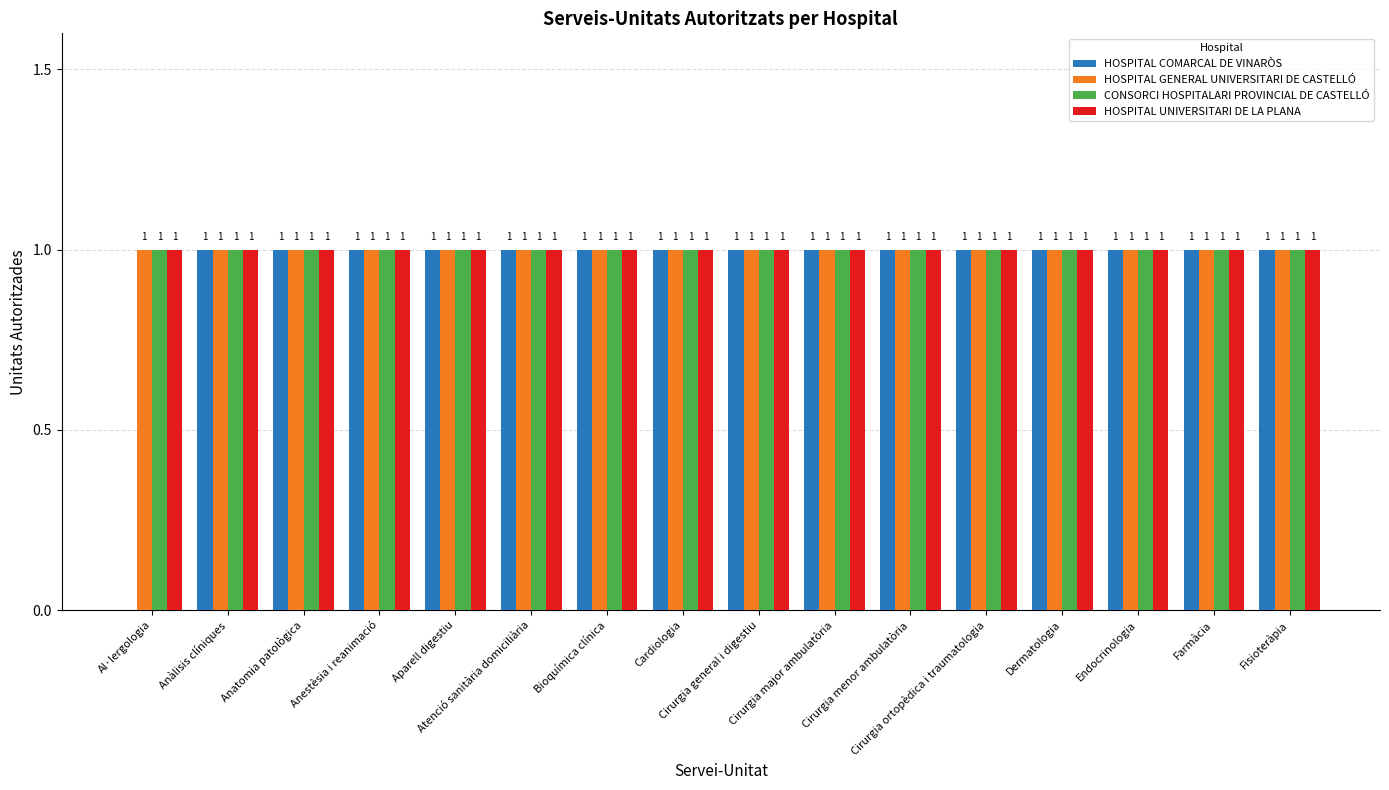

Count the number of categories in the chart.

16